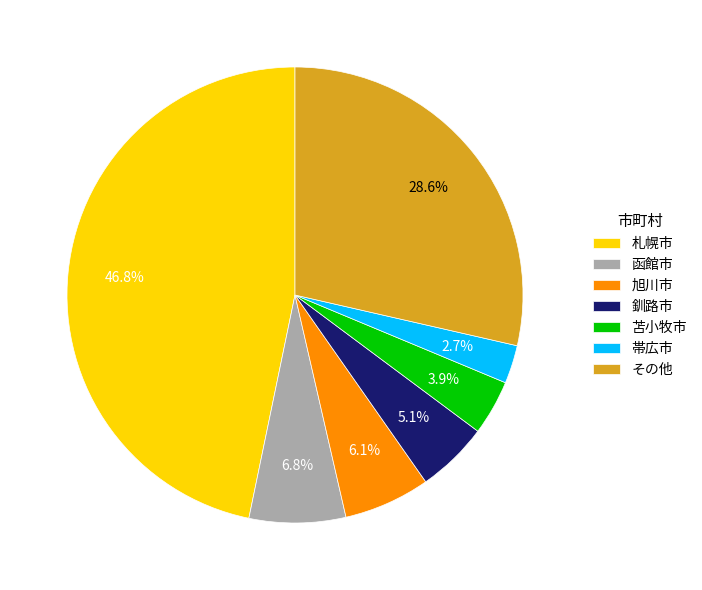

What is the largest slice in the pie chart?

札幌市